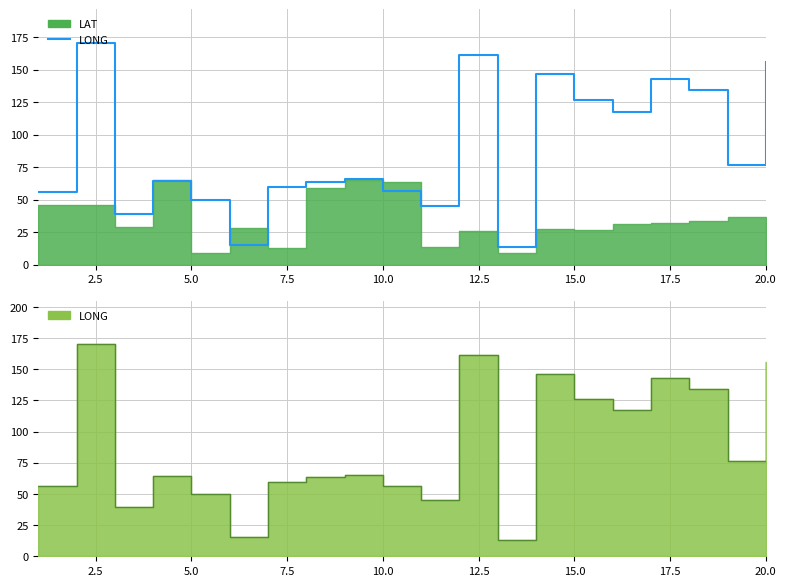

Where does the data first go above 65?

2.5